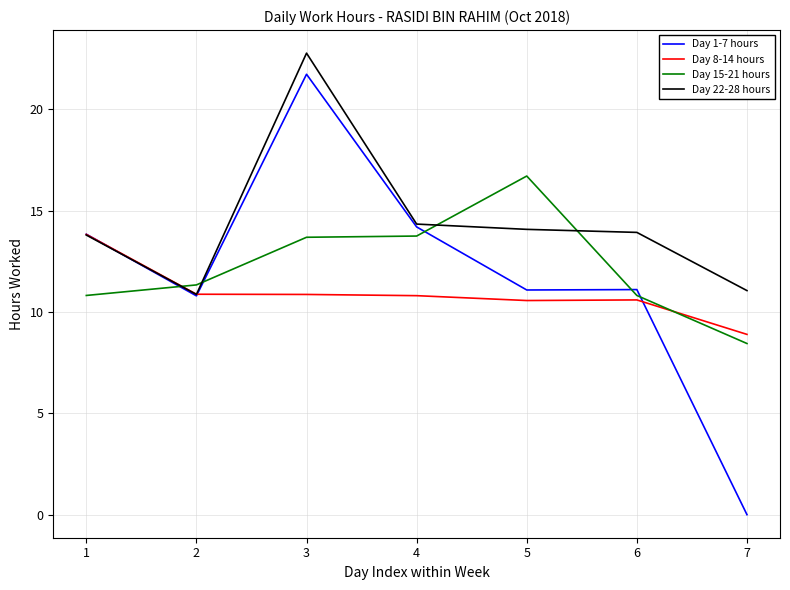

Count the number of data series in this chart.

4